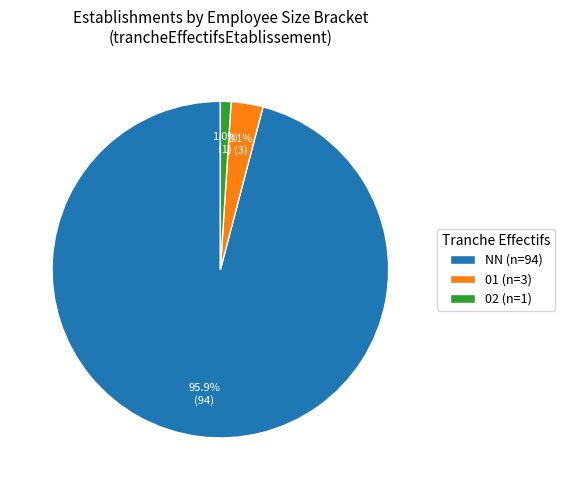

What is the largest slice in the pie chart?

NN (n=94)